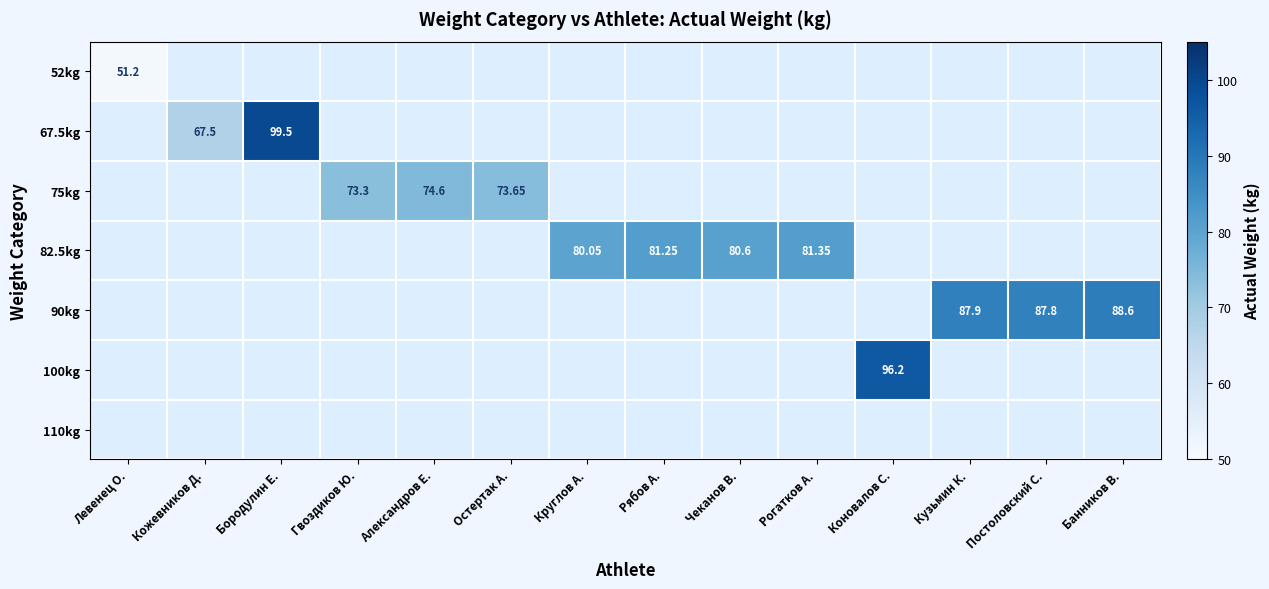

At how many categories does at least one series exceed 84?

5